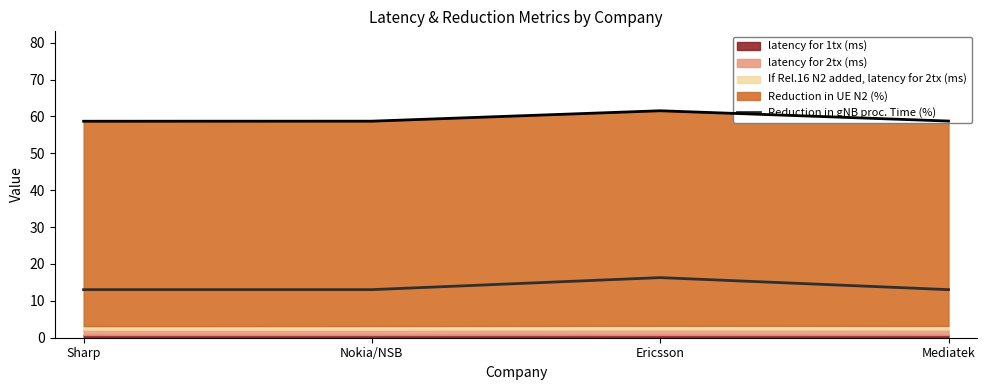

At which category does the data reach its first local peak?

Ericsson